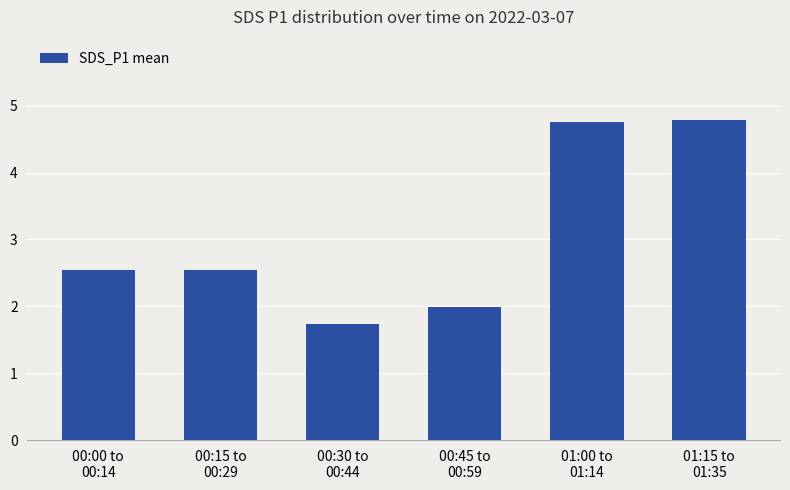

What is the sum of all values?

18.4